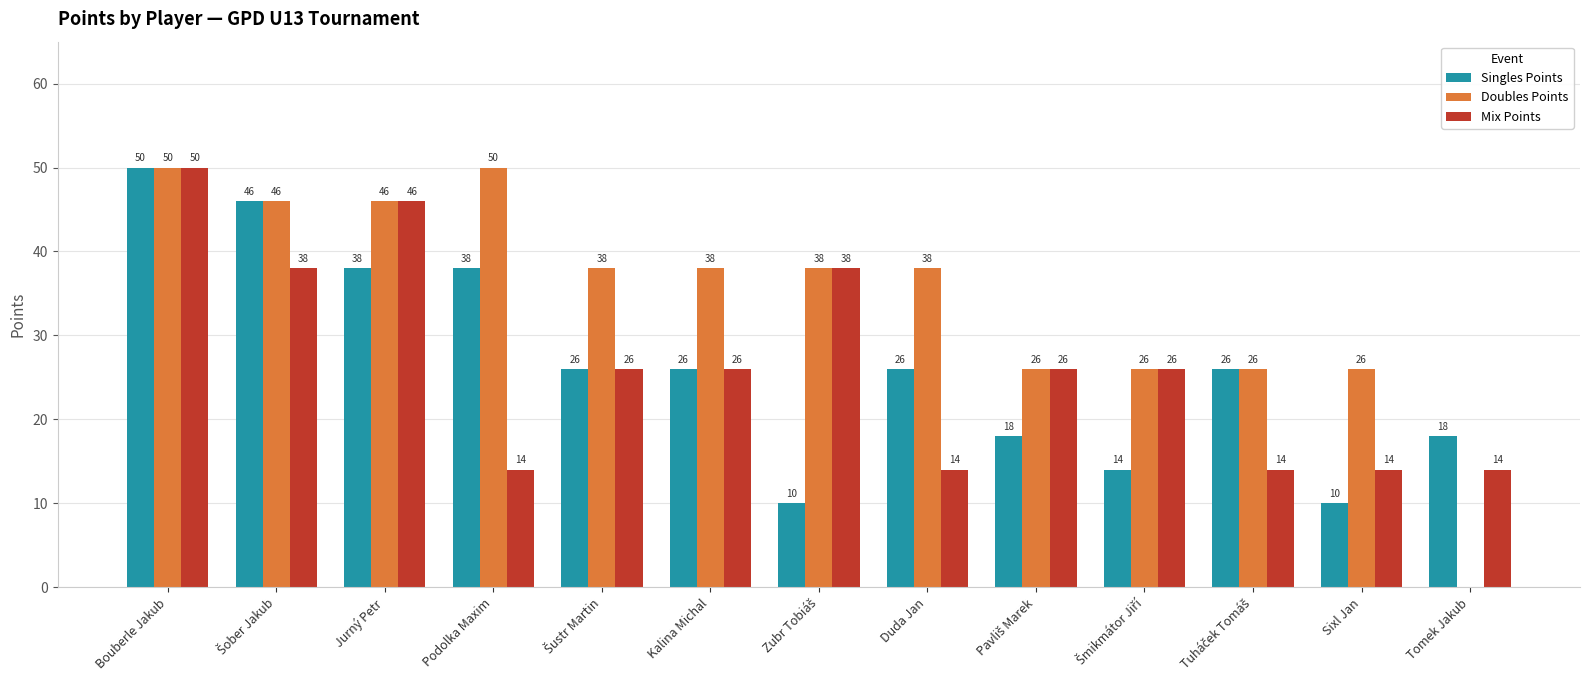

At which category is the sum across all series the highest?

Bouberle Jakub